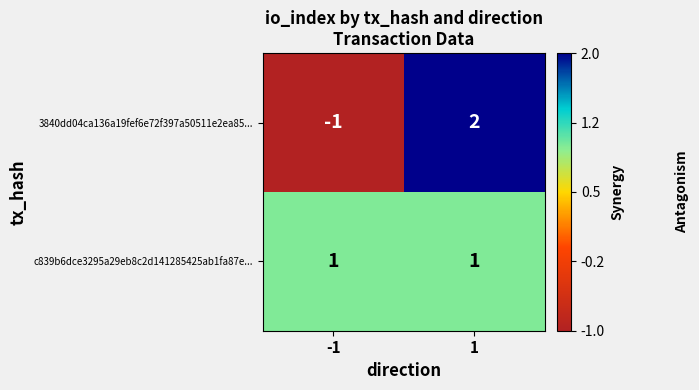

True or false: c839b6dce3295a29eb8c2d141285425ab1fa87e... has a value of 1 at 1.

True